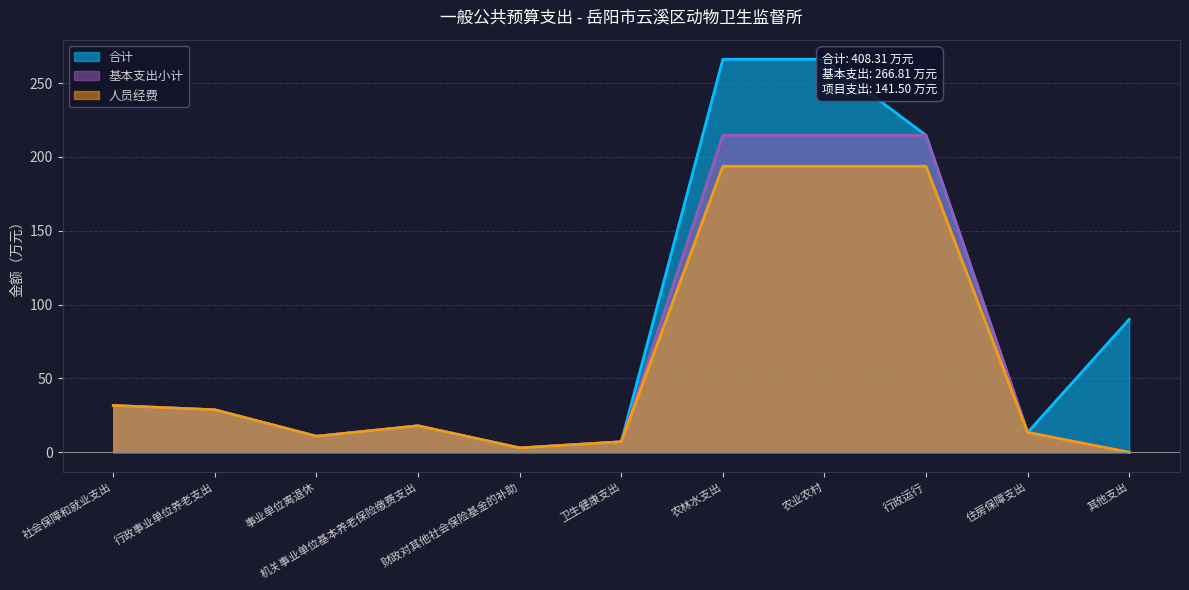

True or false: 合计 and 基本支出小计 intersect in this chart.

False